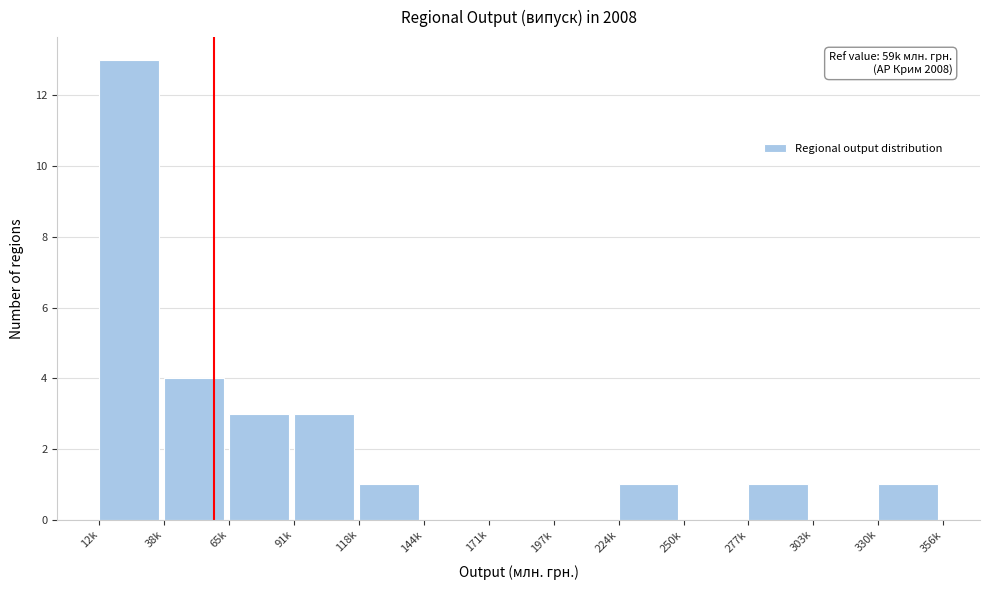

Reading left to right, list all the values displayed in this chart.

12k=13	38k=4	65k=3	91k=3	118k=1	144k=0	171k=0	197k=0	224k=1	250k=0	277k=1	303k=0	330k=1